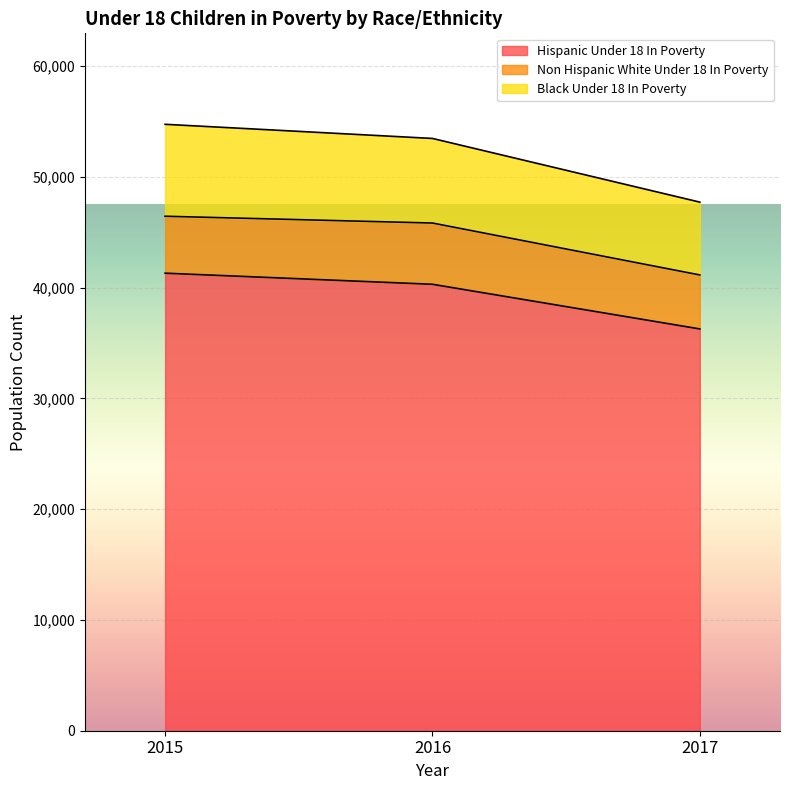

Reading left to right, transcribe all the data shown in this chart.

Hispanic Under 18 In Poverty: 2015=41314	2016=40312	2017=36280
Non Hispanic White Under 18 In Poverty: 2015=5141	2016=5530	2017=4874
Black Under 18 In Poverty: 2015=8302	2016=7638	2017=6576